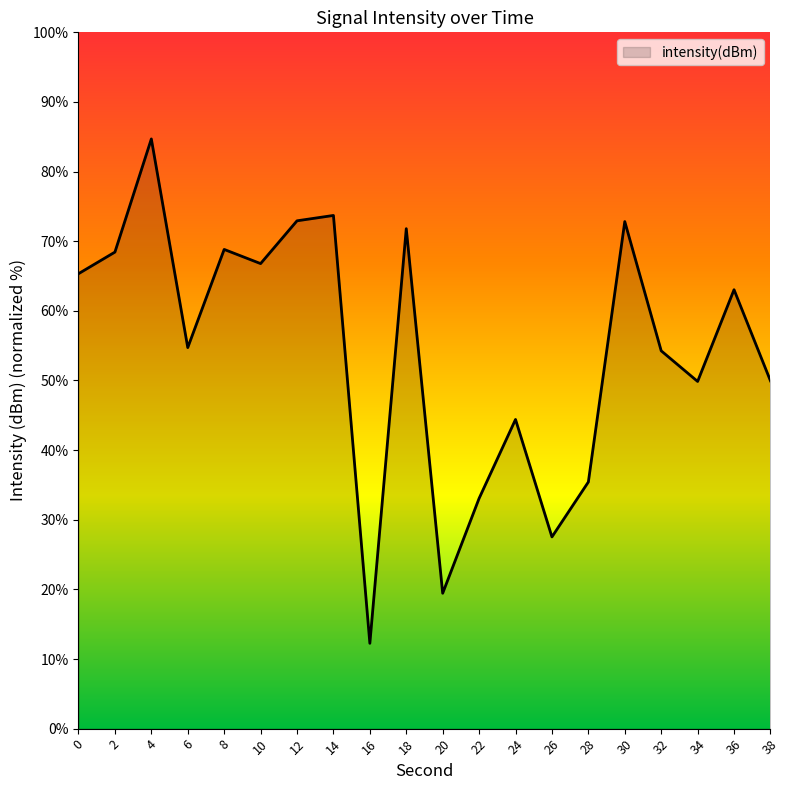

What is the change in value from 26 to 32?

+26.7